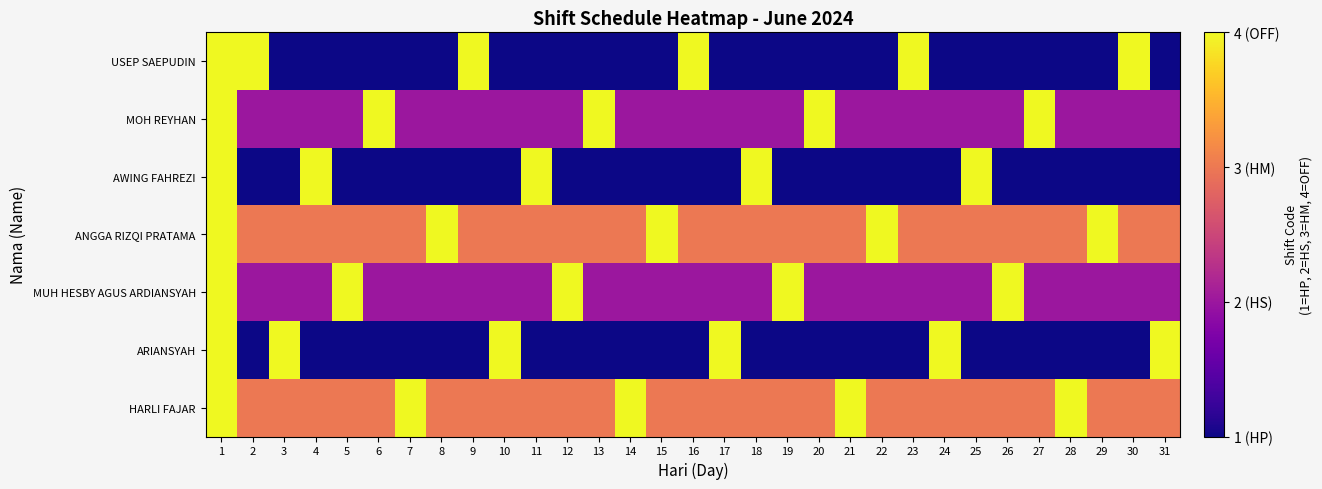

At 29, list the series in order from smallest to largest.

USEP SAEPUDIN, AWING FAHREZI, ARIANSYAH, MOH REYHAN, MUH HESBY AGUS ARDIANSYAH, HARLI FAJAR, ANGGA RIZQI PRATAMA